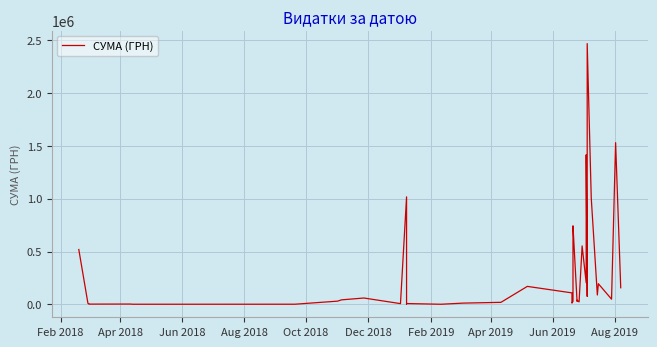

Which has a higher value, Dec 2018 or Jun 2019?

Jun 2019